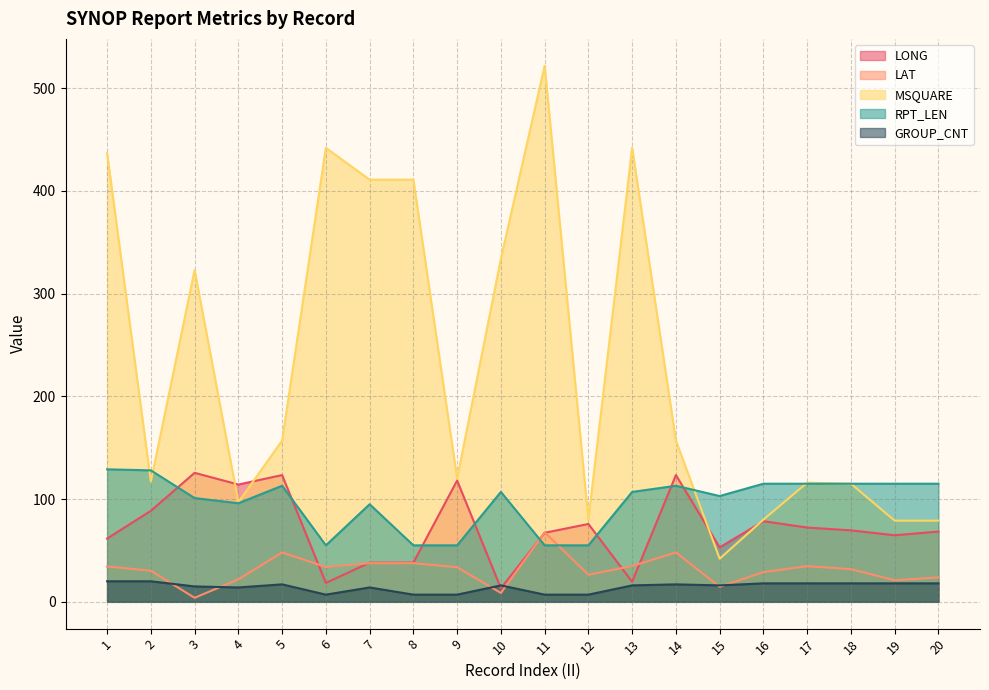

At which label does MSQUARE first exceed 157?

1